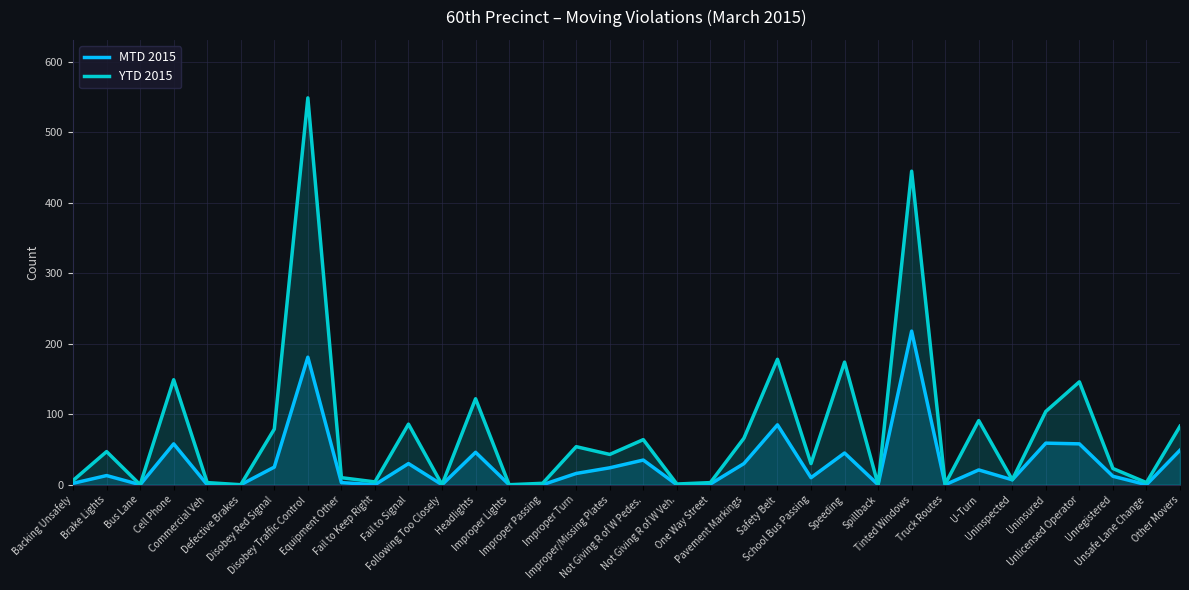

Where does the YTD 2015 series first go above 43?

Brake Lights